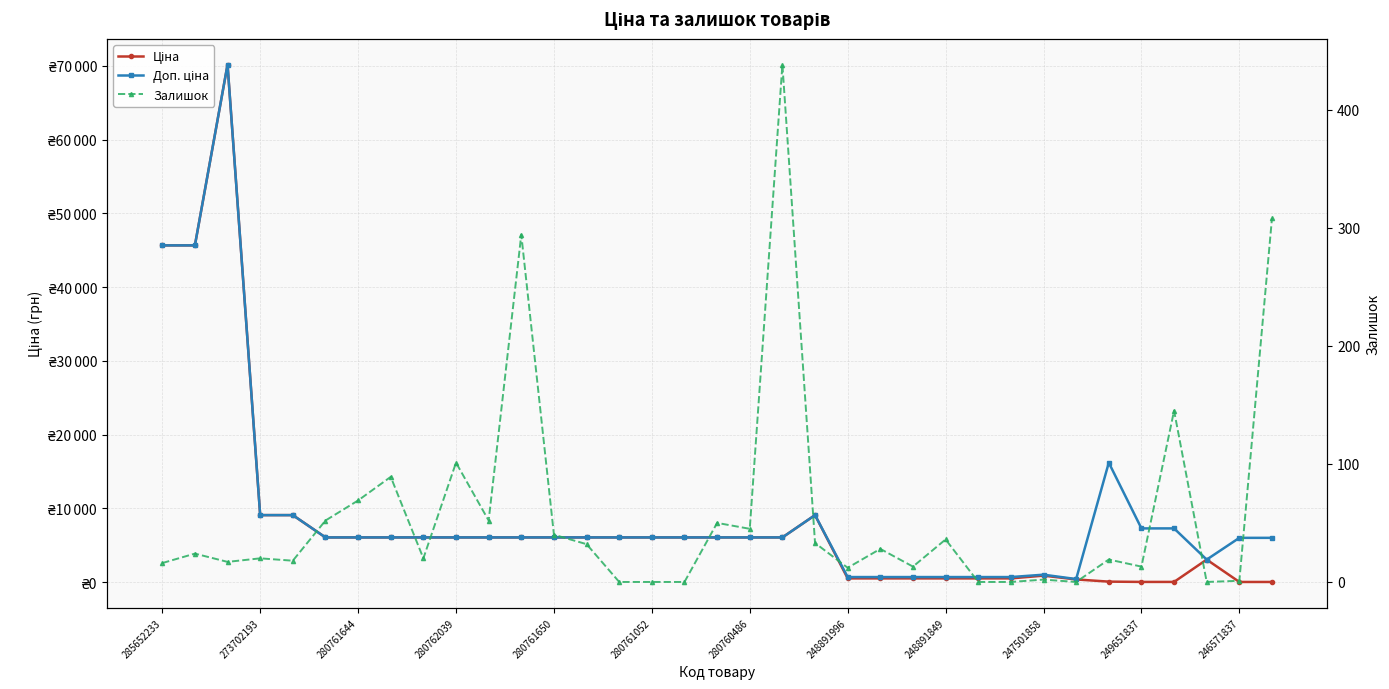

True or false: Доп. ціна and Ціна intersect in this chart.

False